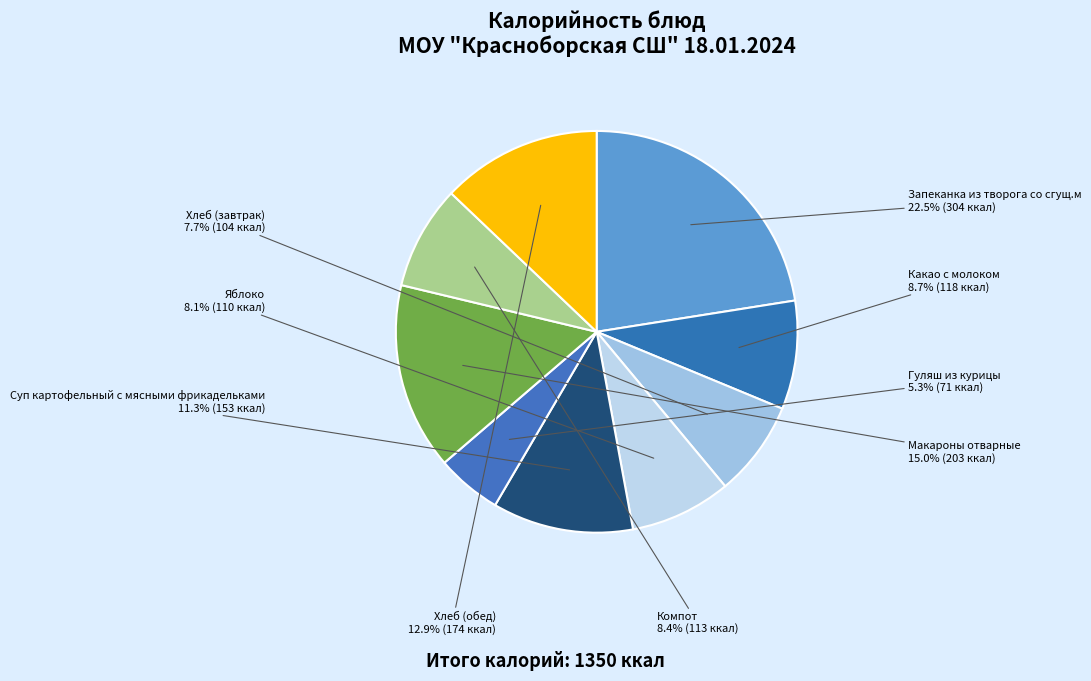

To the nearest percent, what portion does Макароны отварные represent?

15%